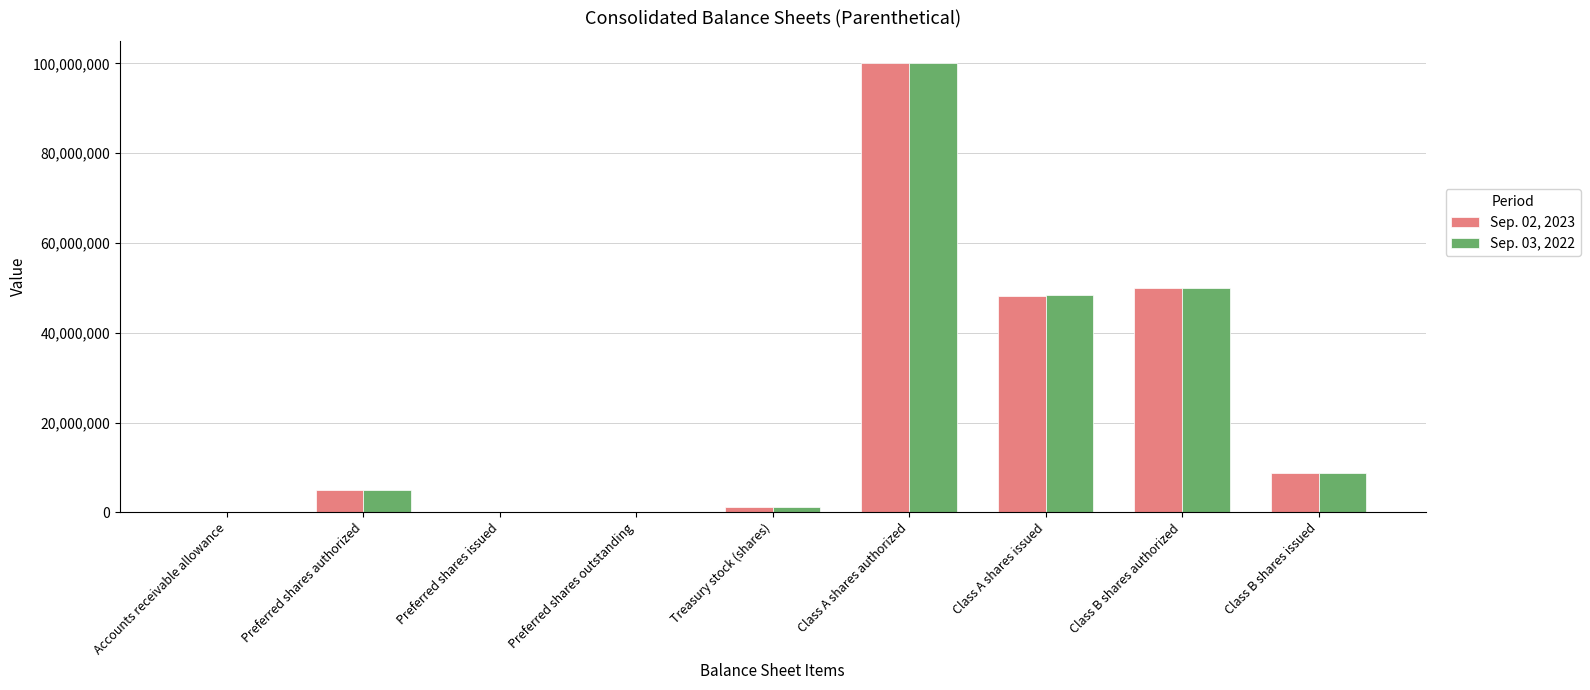

Does the chart contain stacked bars?

No